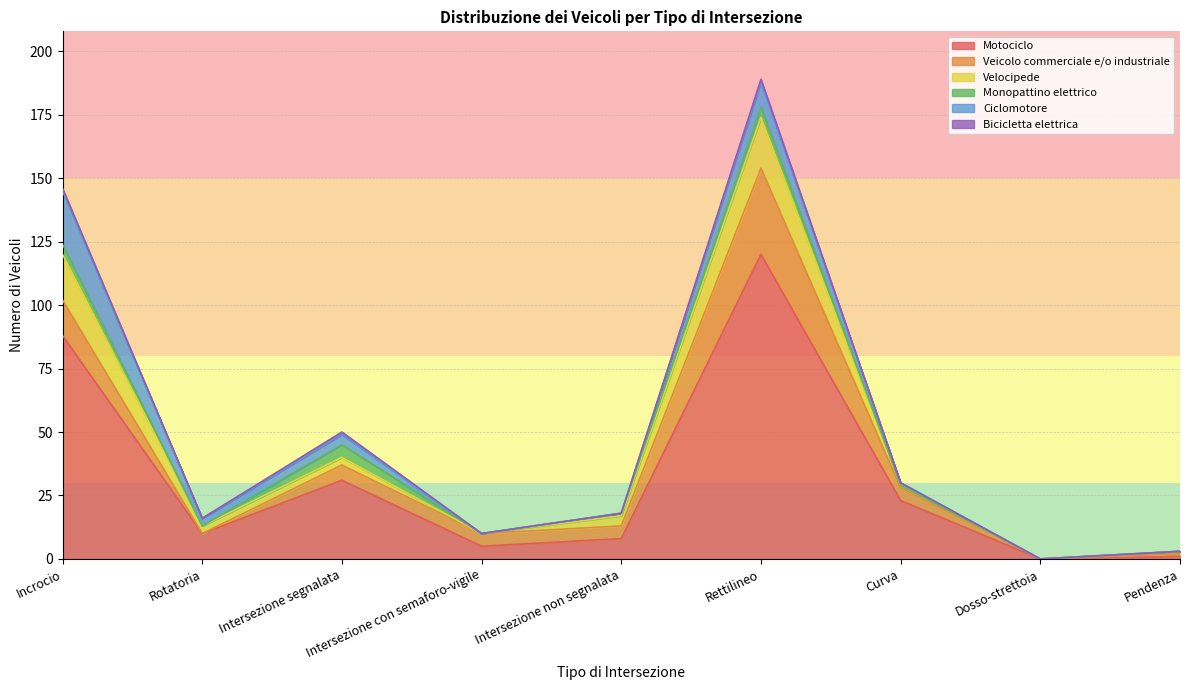

Which series ends up on top after the final intersection of Velocipede and Monopattino elettrico?

Monopattino elettrico